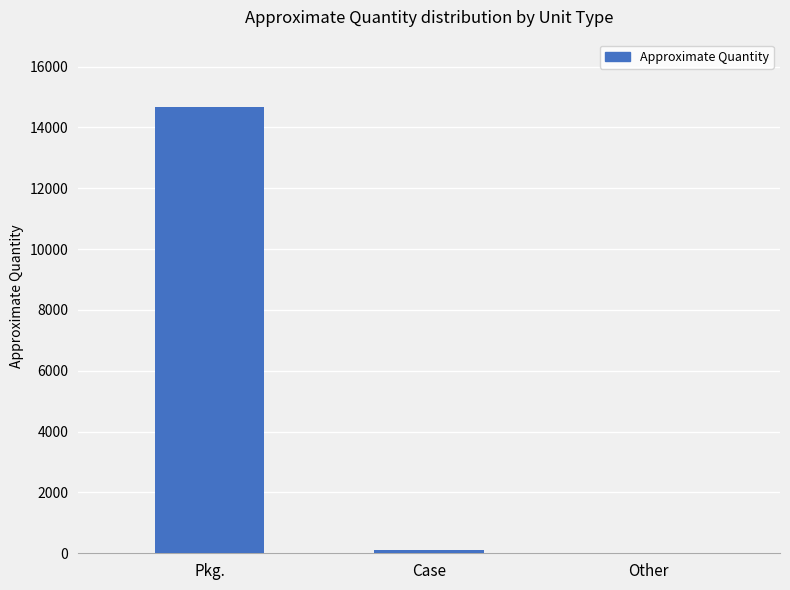

The value at Pkg. is 14680. True or false?

True